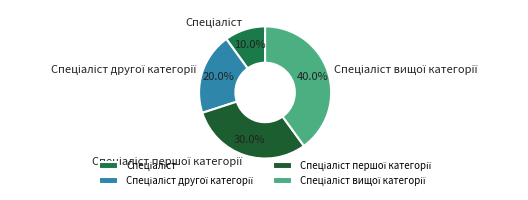

Is there any slice that represents more than half of the pie?

No